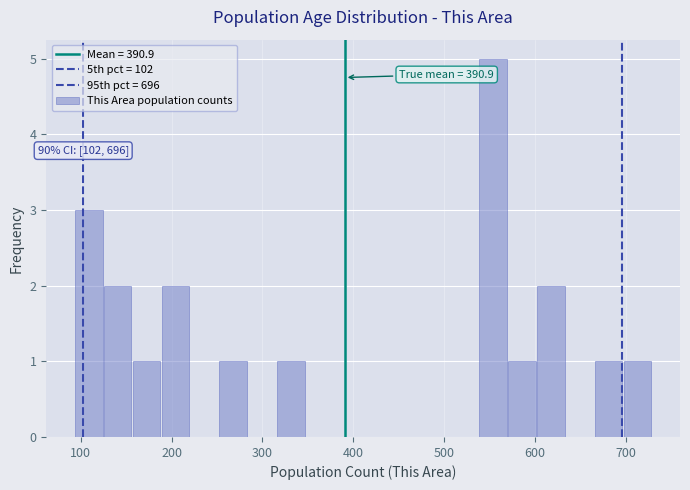

Around what value on the x-axis is the tallest bar? Give the approximate position of its centre, as read against the axis.

550